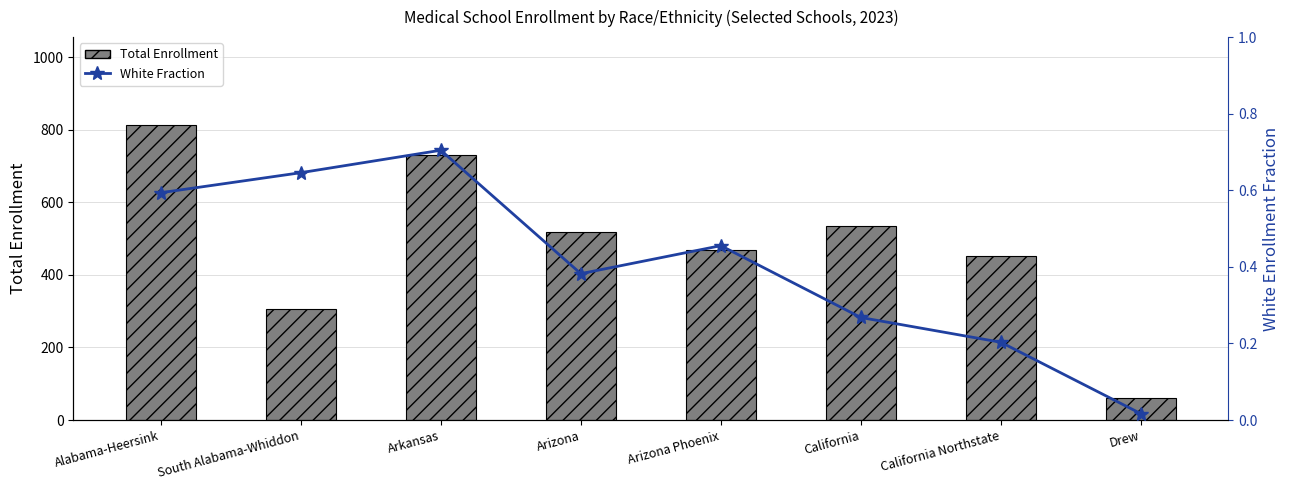

What is the difference between the White Fraction values at California Northstate and California?

0.1